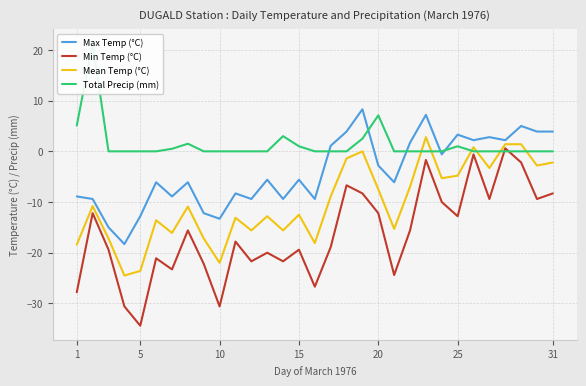

Which category has the lowest value in the Min Temp (°C) series?

5